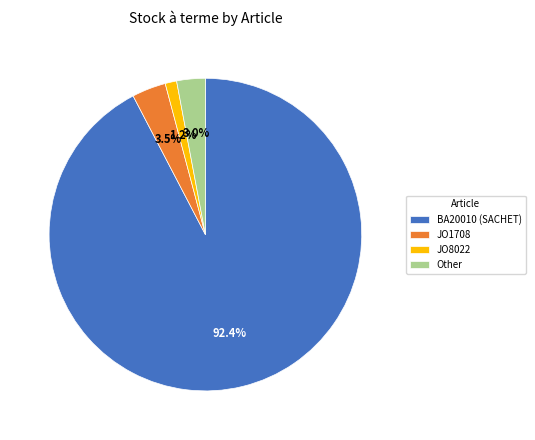

To the nearest percent, what is the average slice percentage?

25%